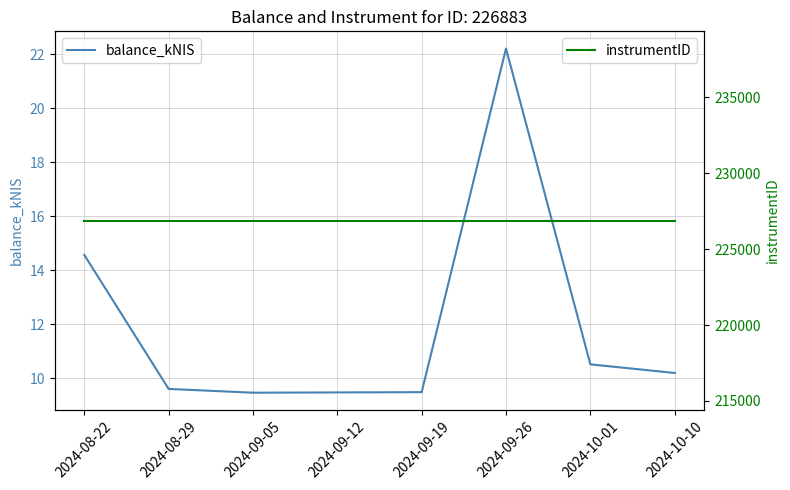

Where is instrumentID nearest to the value 226883?

2024-08-22